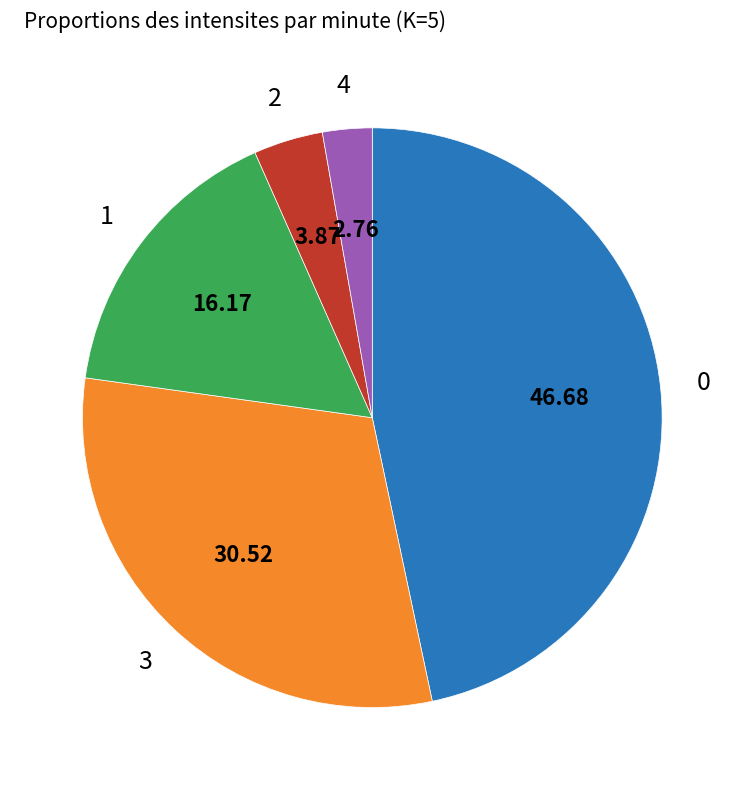

Is there a majority slice in this chart?

No